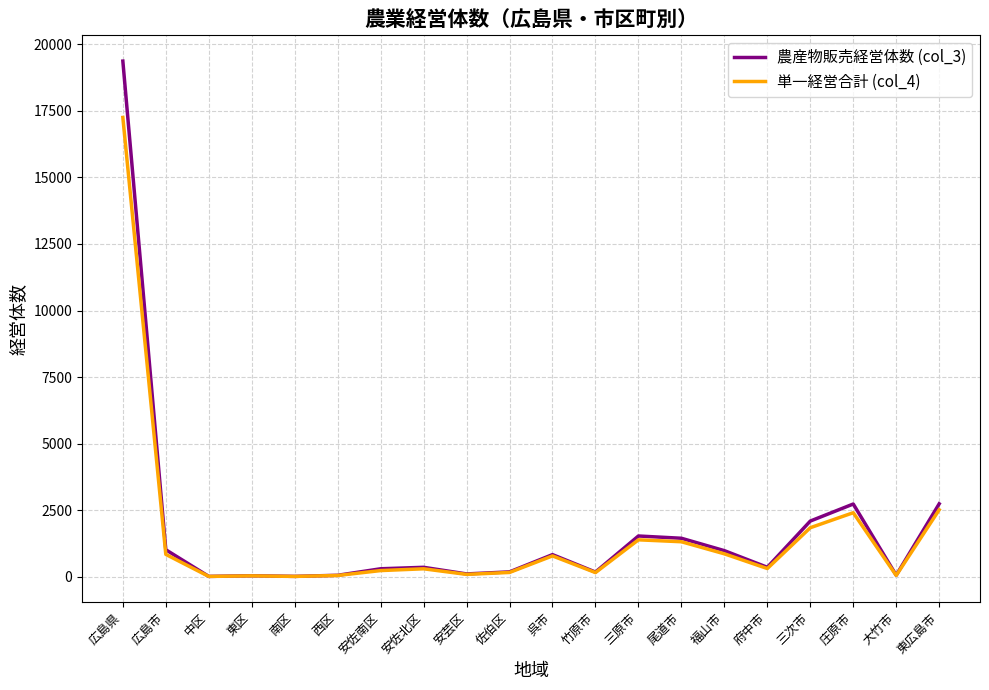

Which label corresponds to the largest value in the chart?

広島県